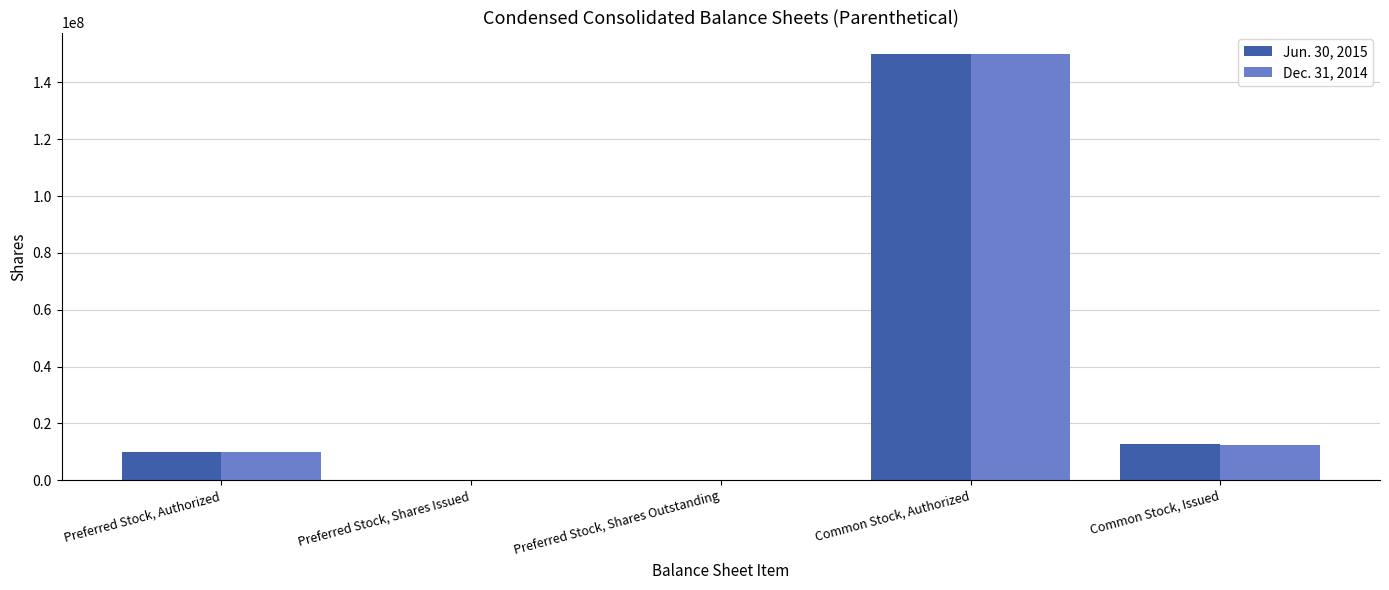

Which series changed the most between Preferred Stock, Authorized and Common Stock, Issued?

Jun. 30, 2015